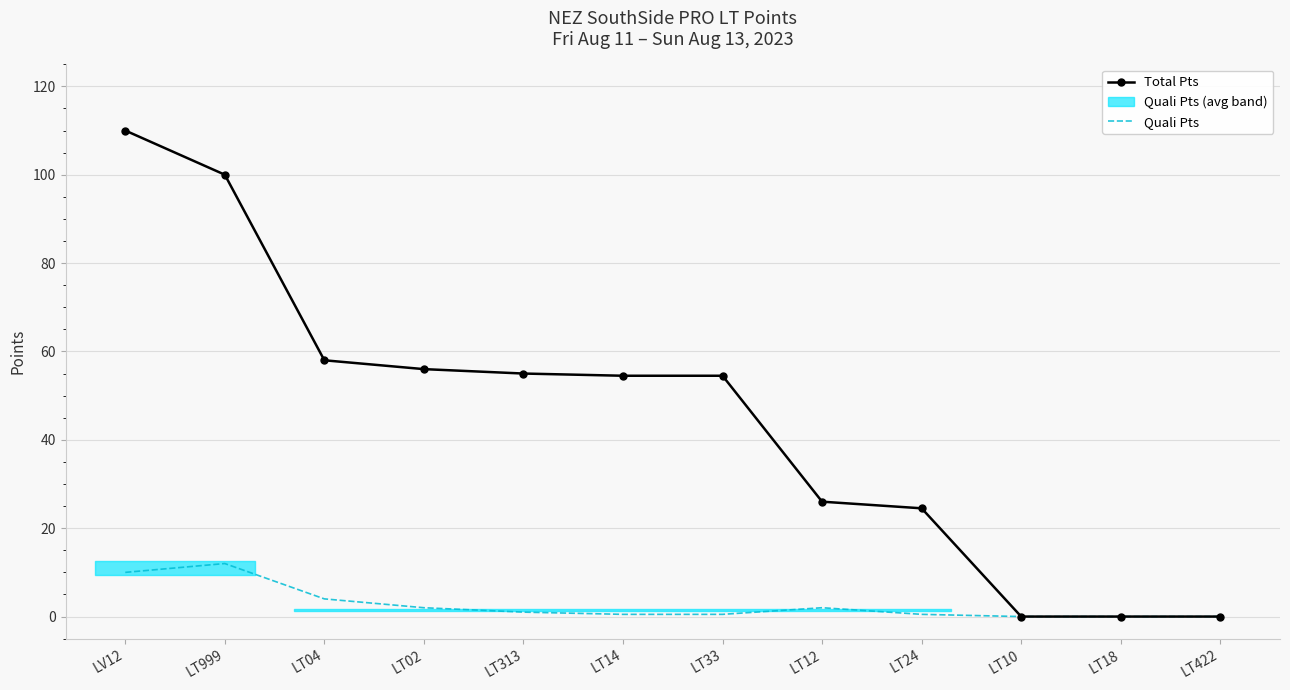

True or false: Total Pts has a value of 54.5 at LT14.

True